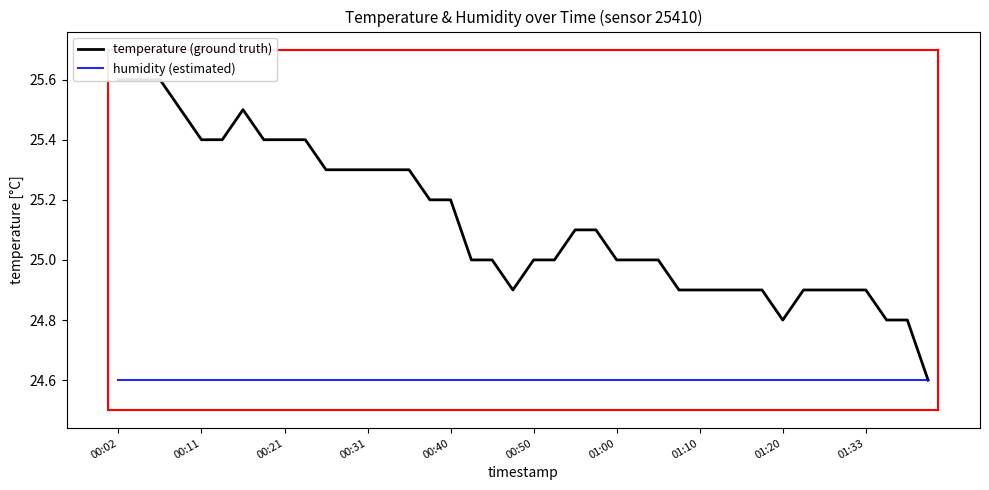

How many data points in temperature (ground truth) are above 25?

19